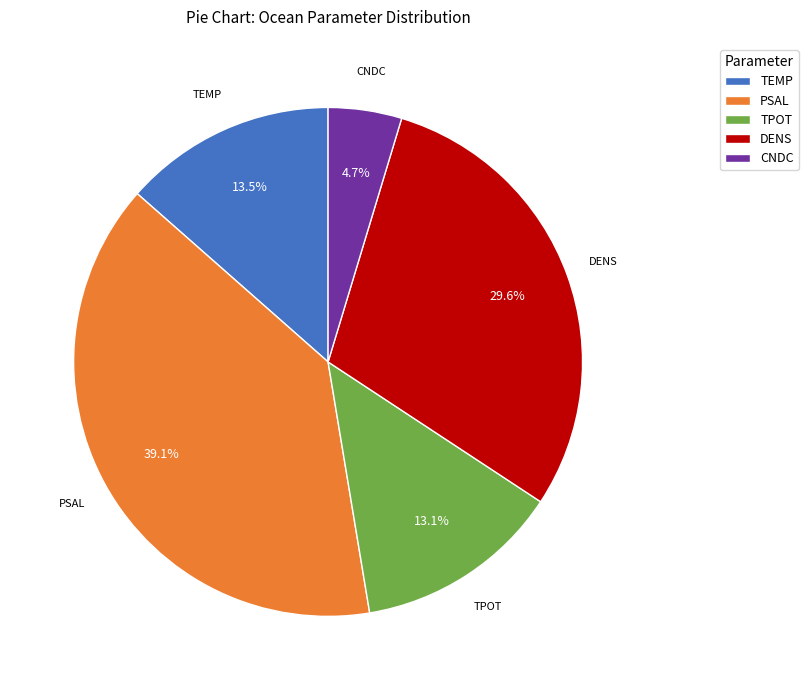

Combined, do CNDC and TPOT account for over 50%?

No